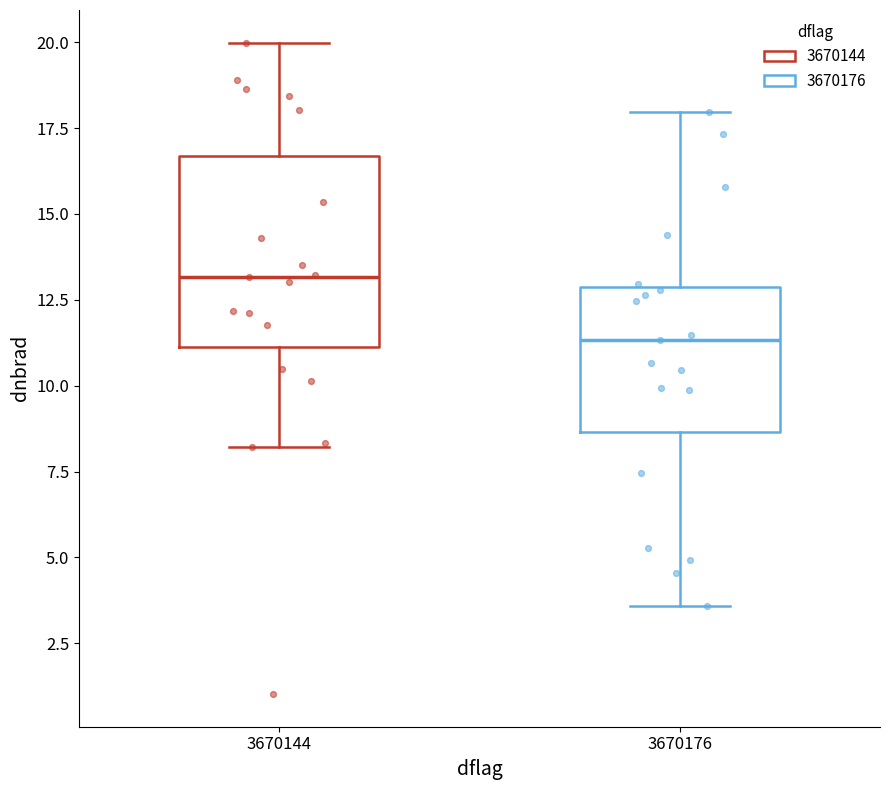

Reading left to right, transcribe this box plot: for each box, give where its median line is, the range the box spans, and where its two whiskers end, as read against the y-axis. The values are not printed on the chart, so give them approximately, as read against the axis.

3670144: median 13.0, box 11.0 to 16.5, whiskers 8.0 to 20.0
3670176: median 11.5, box 8.5 to 13.0, whiskers 3.5 to 18.0